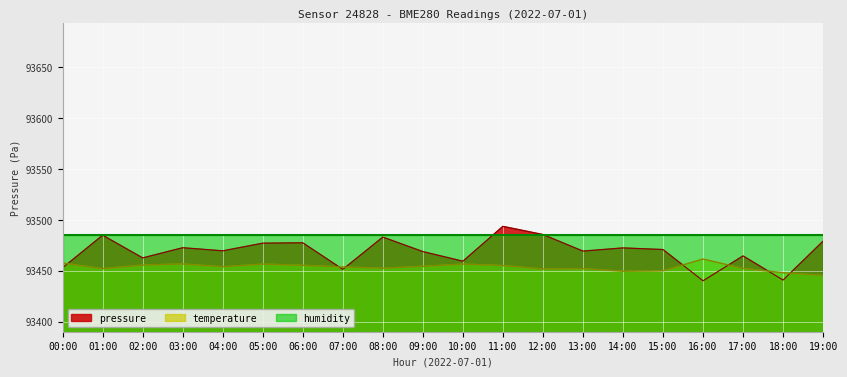

True or false: temperature has a value of 134041.9 at 18:00.

False